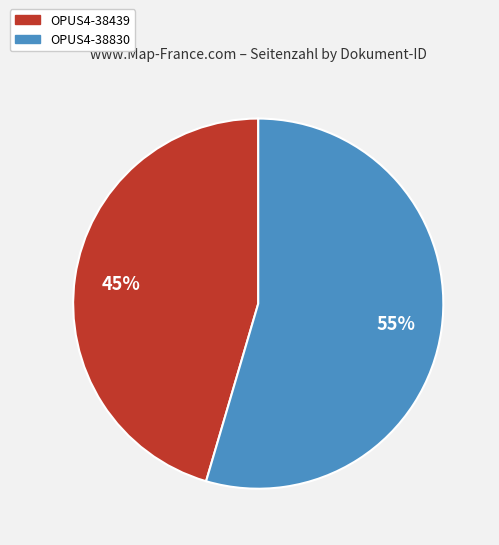

Rank the categories by value from highest to lowest.

OPUS4-38830, OPUS4-38439